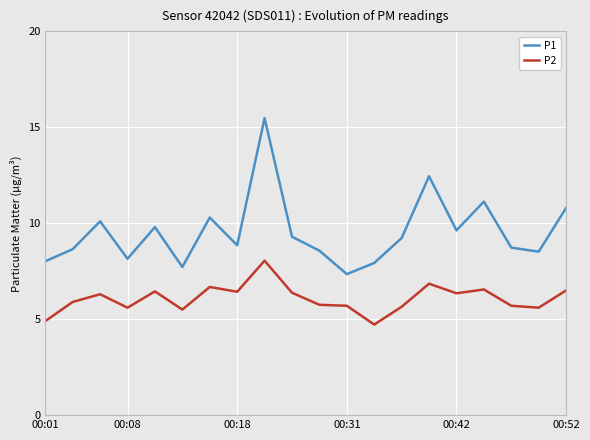

Which series has the largest range (max minus min)?

P1